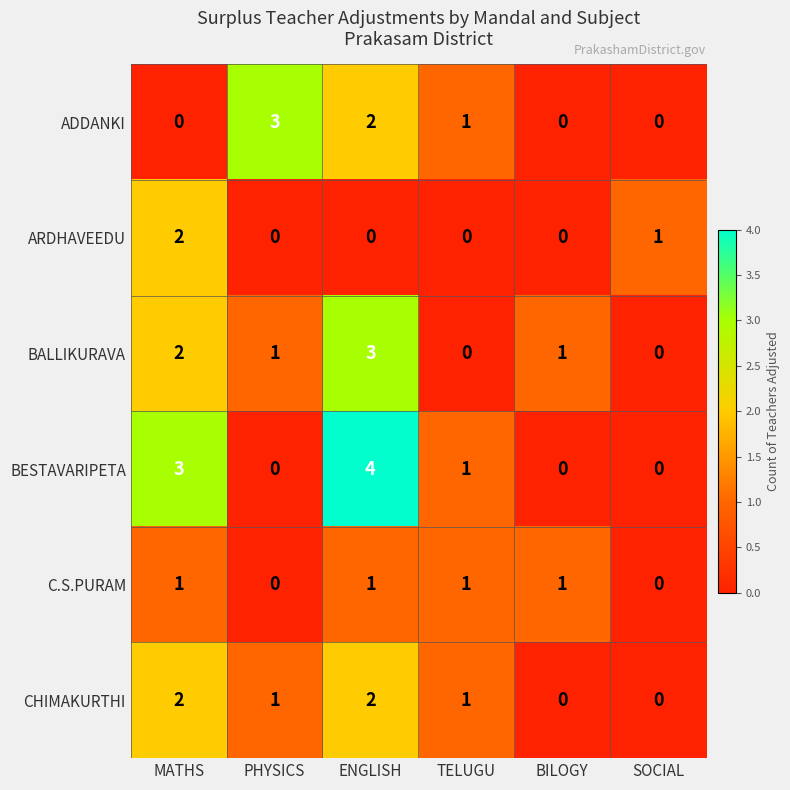

How many values in the C.S.PURAM series are below 1?

2